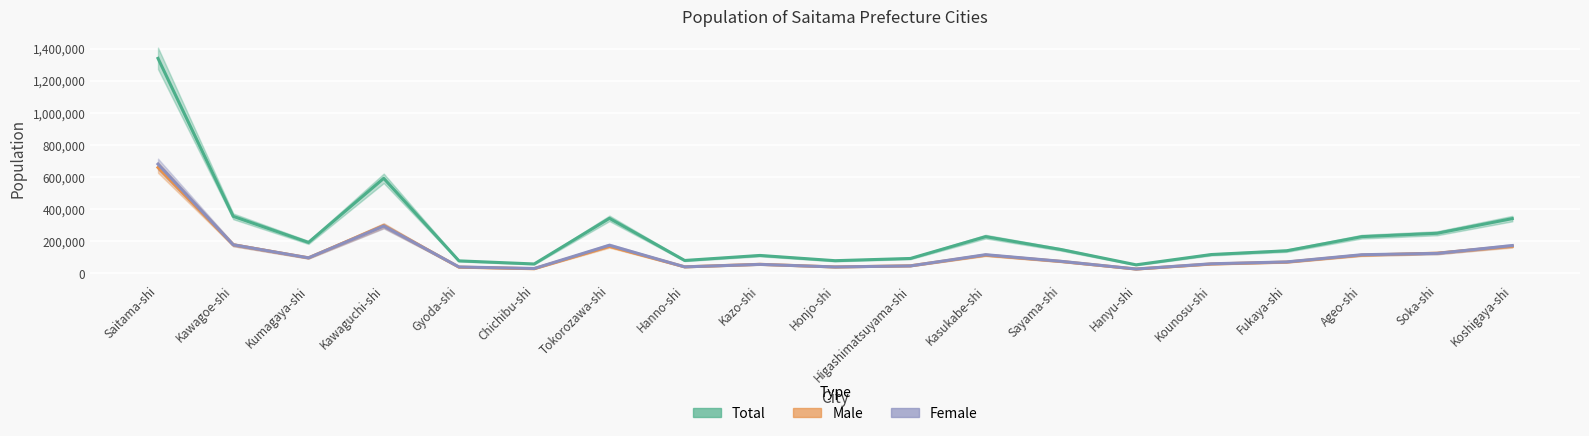

Reading left to right, what are all the values shown in this chart?

Total: 1339784	354827	192112	591738	77181	57846	342413	79670	110944	78308	92114	228241	148158	52496	116663	140137	228142	249216	340723
Male: 659261	177316	96054	297475	37986	28170	167637	39887	55659	39149	46330	112457	73603	26093	57606	69504	112656	125210	168023
Female: 680523	177511	96058	294263	39195	29676	174776	39783	55285	39159	45784	115784	74555	26403	59057	70633	115486	124006	172700